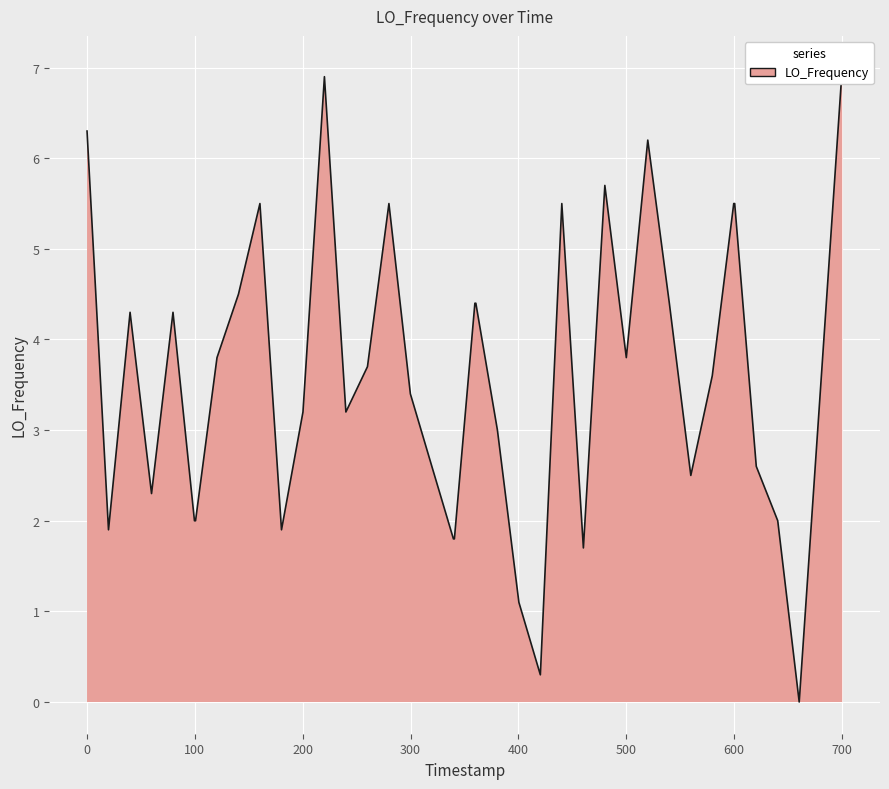

What is the sum of all values?

143.6